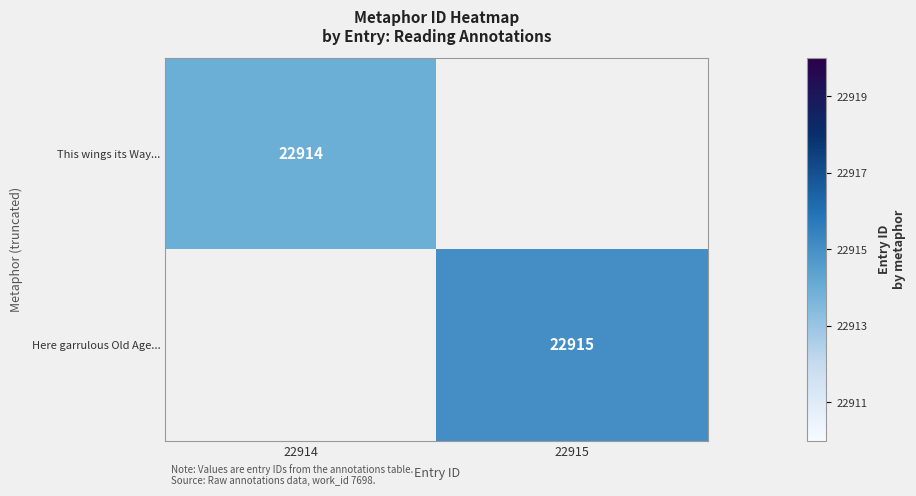

Which label corresponds to the smallest value in the chart?

22915